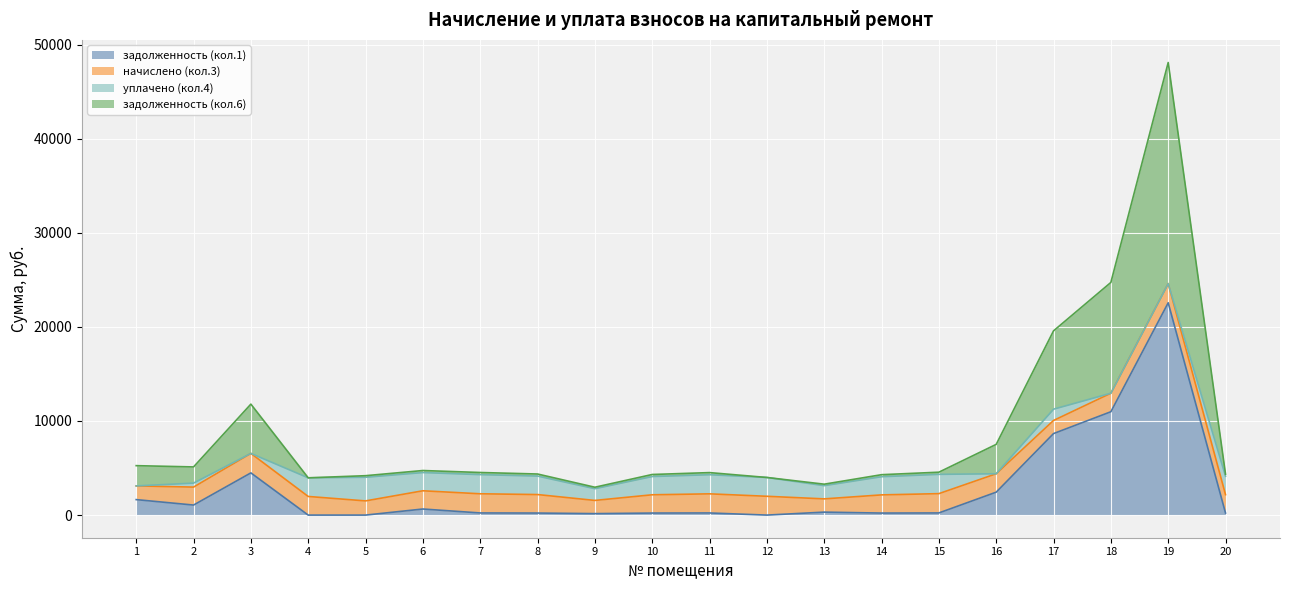

What is the total value across all series at 3?

11790.6